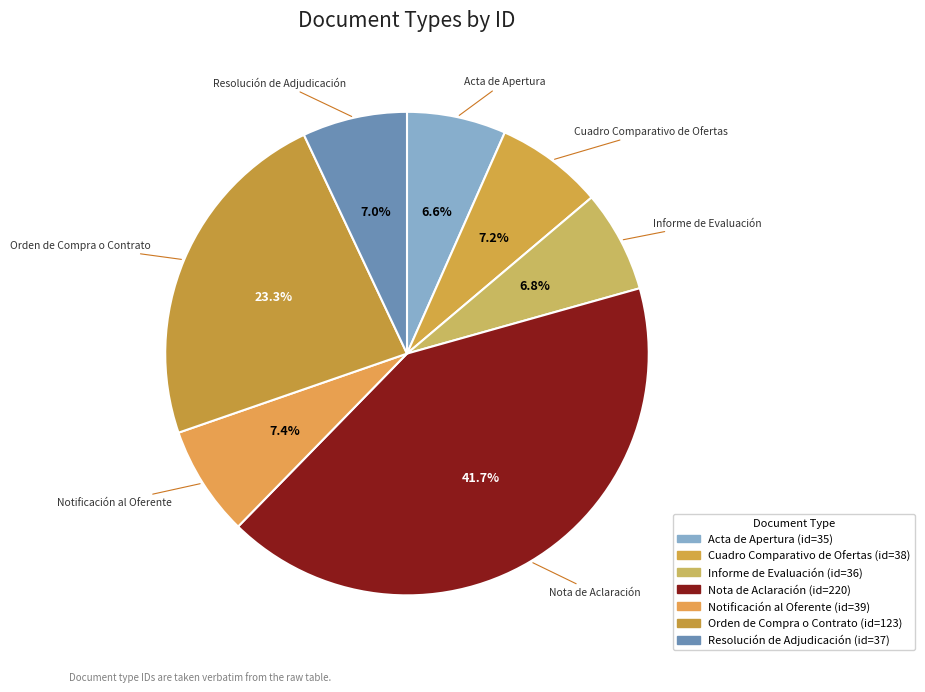

How much of the chart is everything except Orden de Compra o Contrato?

76.7%